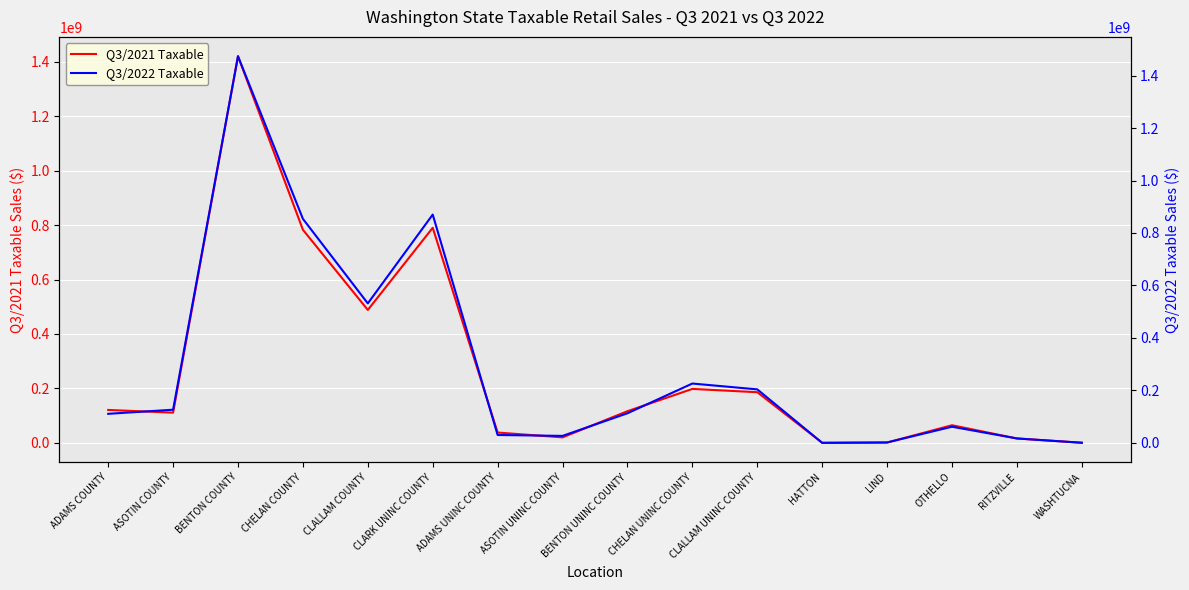

How many times do Q3/2022 Taxable and Q3/2021 Taxable cross each other?

8